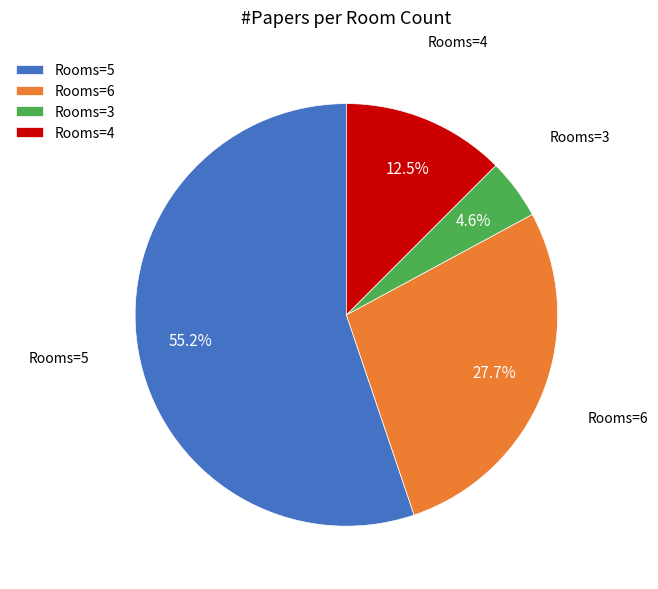

What is the ratio of the value at Rooms=5 to the value at Rooms=3?

12.0